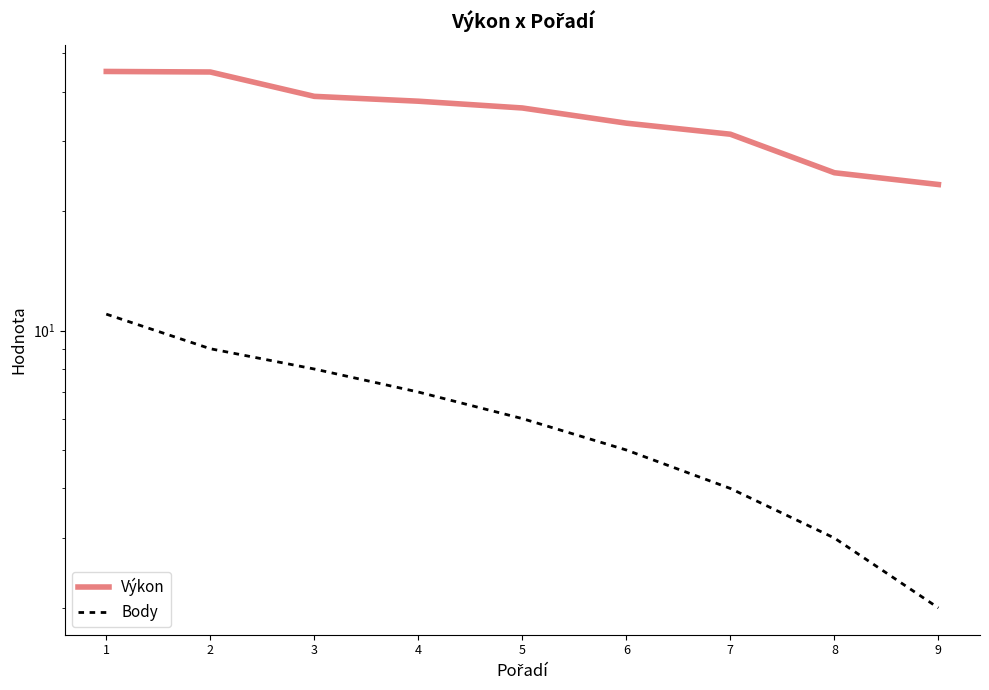

At which label is Výkon closest to 34?

6